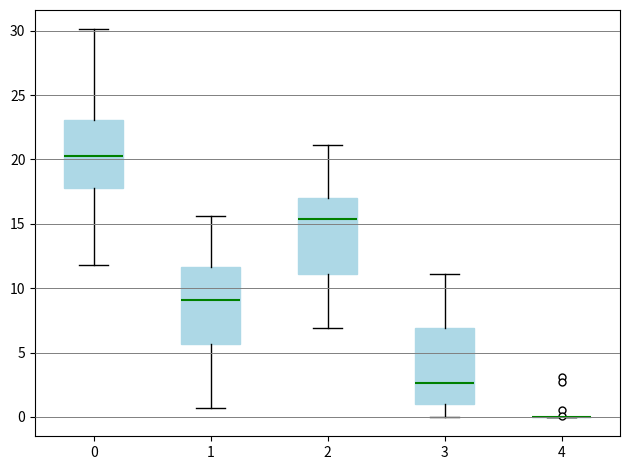

Reading left to right, read every box against the y-axis: the position of its median line, the range the box covers, and the ends of its whiskers. The values are not printed on the chart, so give them approximately, as read against the axis.

0: median 20.5, box 18.0 to 23.0, whiskers 12.0 to 30.0
1: median 9.0, box 5.5 to 11.5, whiskers 0.5 to 15.5
2: median 15.5, box 11.0 to 17.0, whiskers 7.0 to 21.0
3: median 2.5, box 1.0 to 7.0, whiskers 0.0 to 11.0
4: box collapsed to a line at 0.0, whiskers 0.0 to 0.0